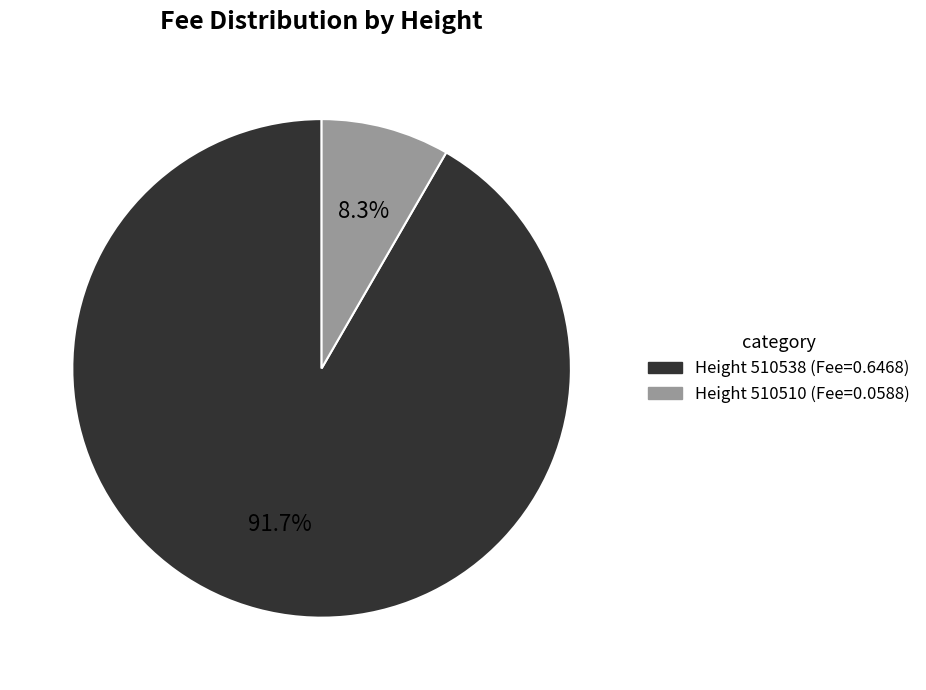

Is there any slice that represents more than half of the pie?

Yes